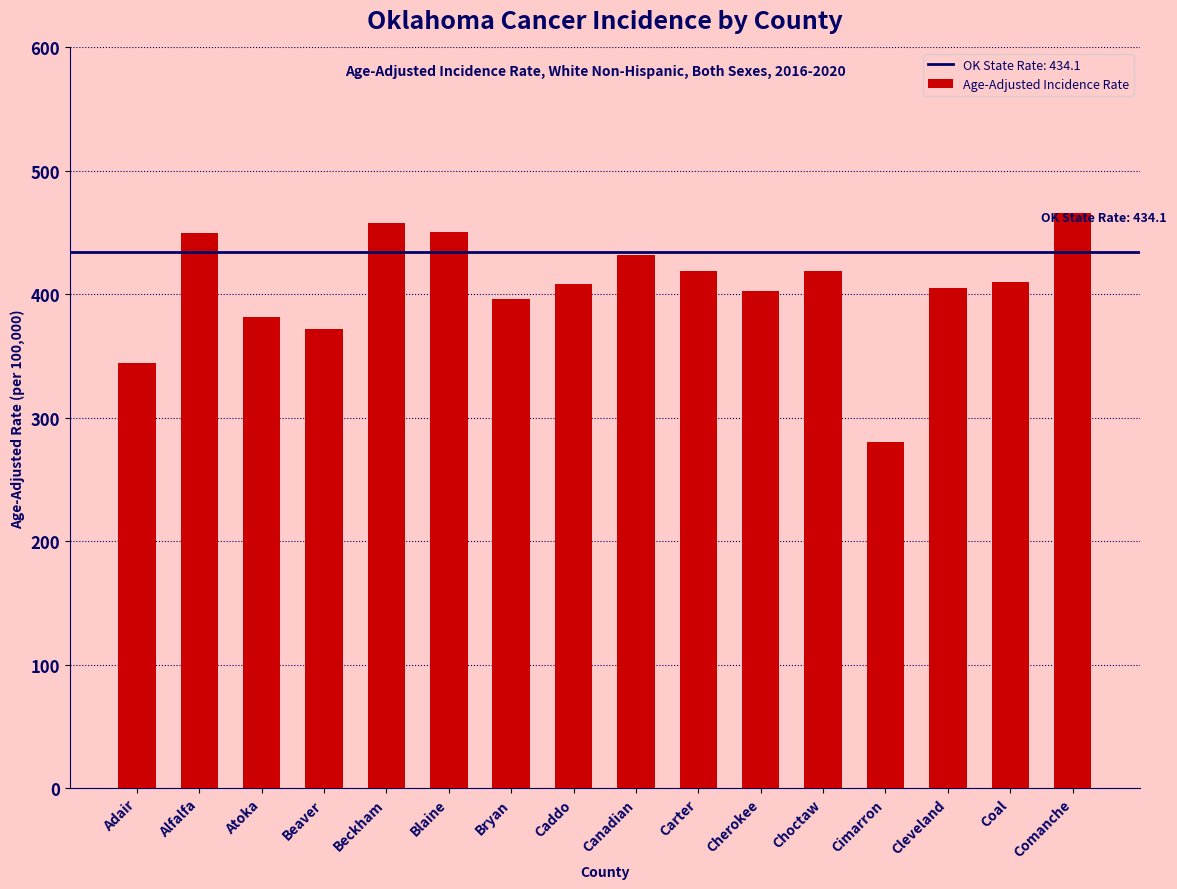

At which category does the chart reach its minimum across all series?

Cimarron